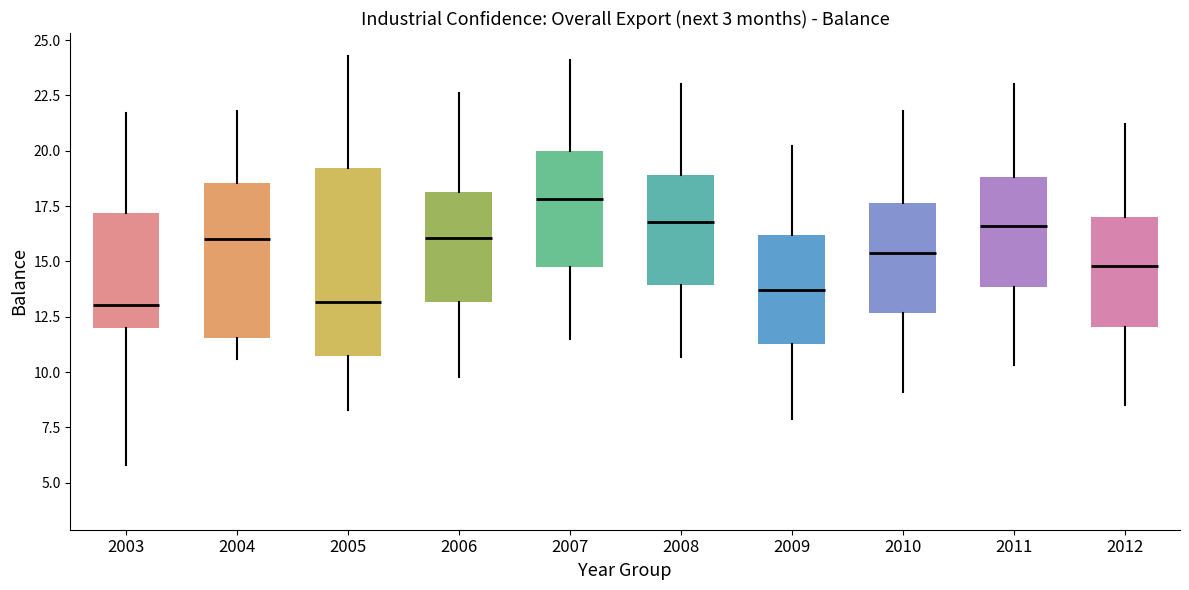

Reading left to right, read every box against the y-axis: the position of its median line, the range the box covers, and the ends of its whiskers. The values are not printed on the chart, so give them approximately, as read against the axis.

2003: median 13.0, box 12.0 to 17.0, whiskers 6.0 to 21.5
2004: median 16.0, box 11.5 to 18.5, whiskers 10.5 to 22.0
2005: median 13.0, box 11.0 to 19.0, whiskers 8.5 to 24.5
2006: median 16.0, box 13.0 to 18.0, whiskers 10.0 to 22.5
2007: median 18.0, box 15.0 to 20.0, whiskers 11.5 to 24.0
2008: median 17.0, box 14.0 to 19.0, whiskers 10.5 to 23.0
2009: median 13.5, box 11.5 to 16.0, whiskers 8.0 to 20.0
2010: median 15.5, box 12.5 to 17.5, whiskers 9.0 to 22.0
2011: median 16.5, box 14.0 to 19.0, whiskers 10.5 to 23.0
2012: median 15.0, box 12.0 to 17.0, whiskers 8.5 to 21.0